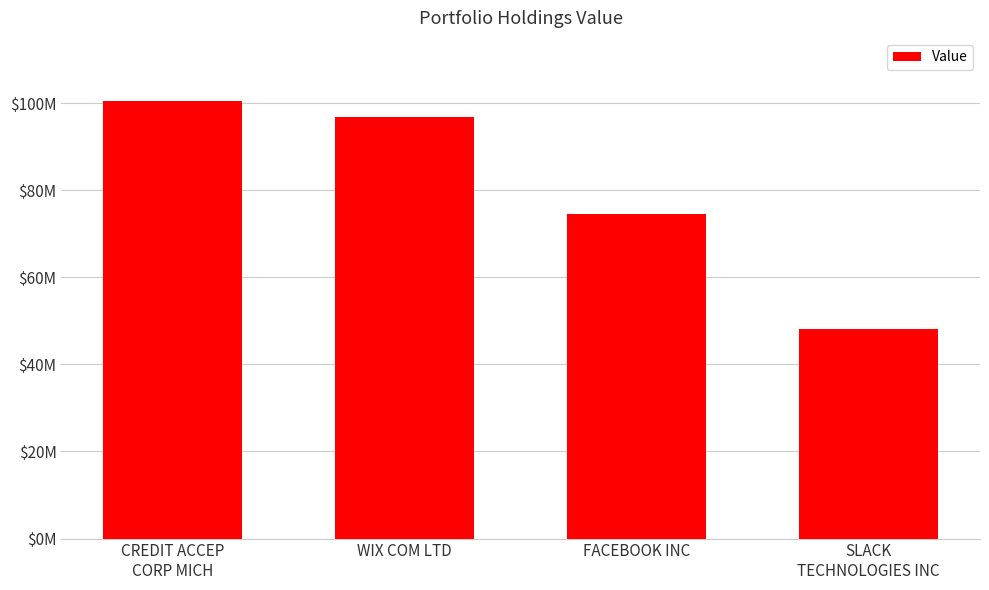

Are the bars horizontal?

No